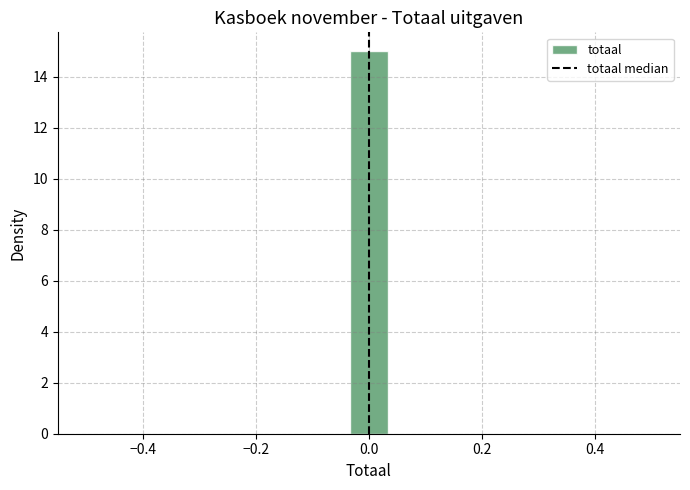

Around what value on the x-axis is the tallest bar? Give the approximate position of its centre, as read against the axis.

0.00